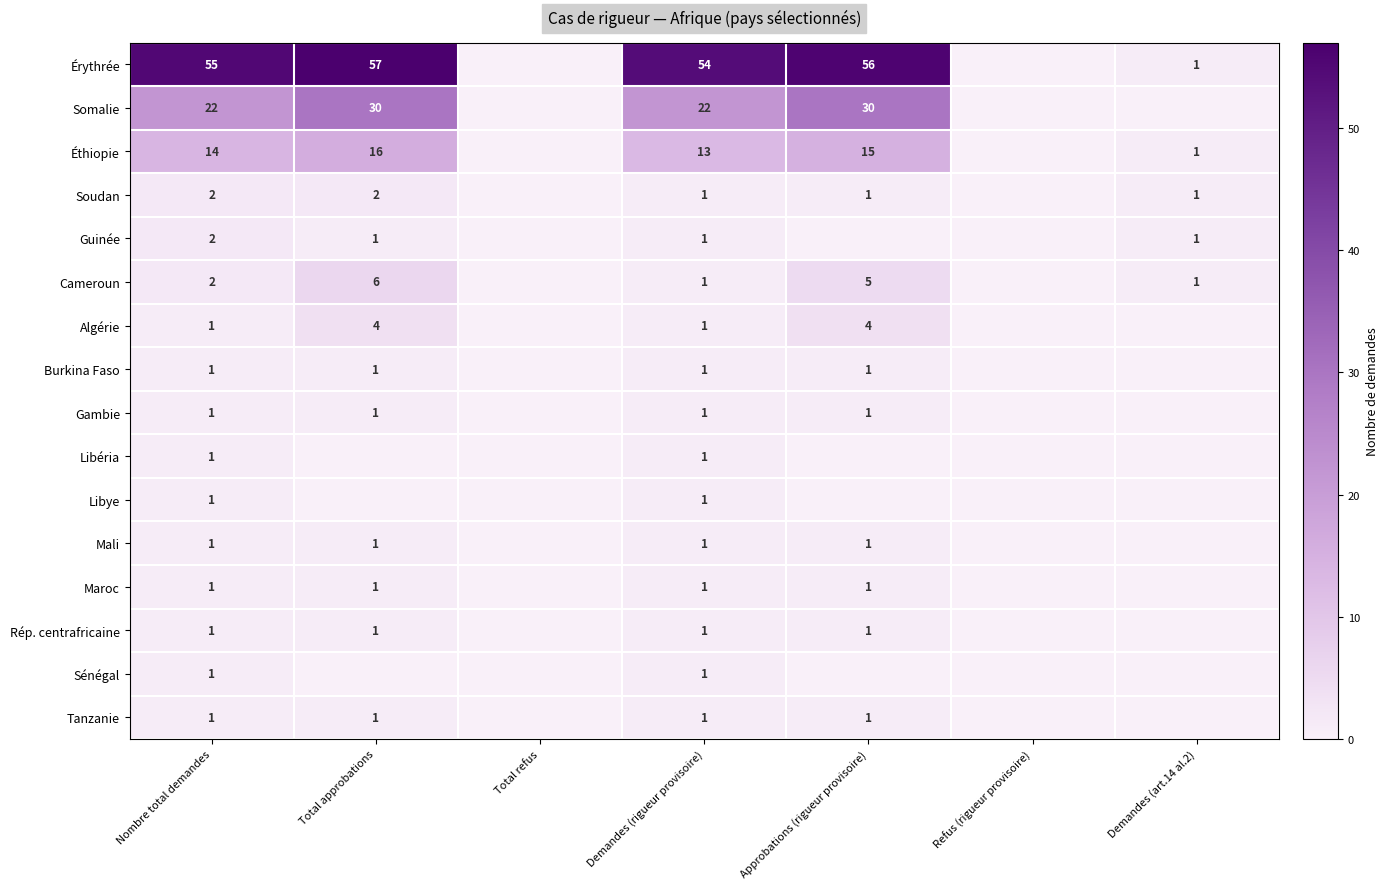

Is it true that Éthiopie equals 4 at Nombre total demandes?

False